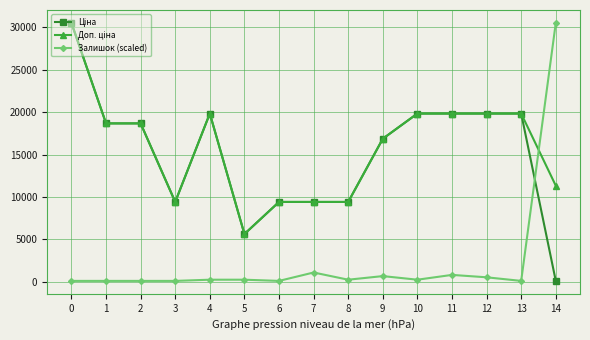

Between 3 and 14, which series saw the biggest shift?

Залишок (scaled)